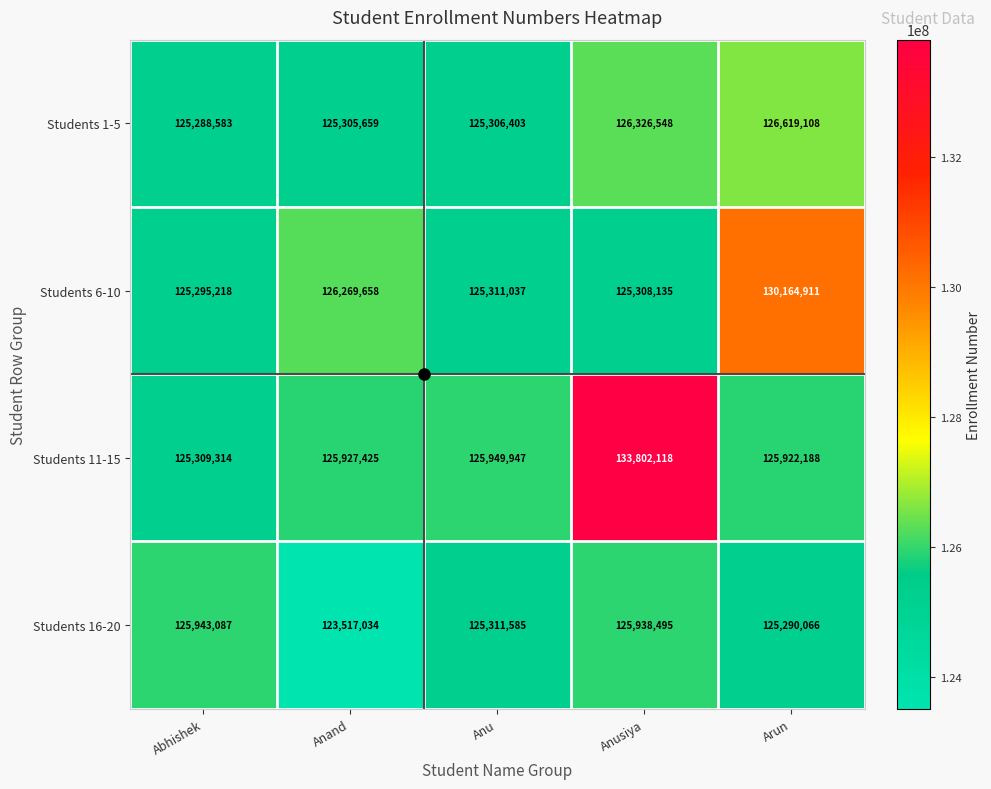

Rank the series at Anusiya from highest to lowest value.

Students 11-15, Students 1-5, Students 16-20, Students 6-10